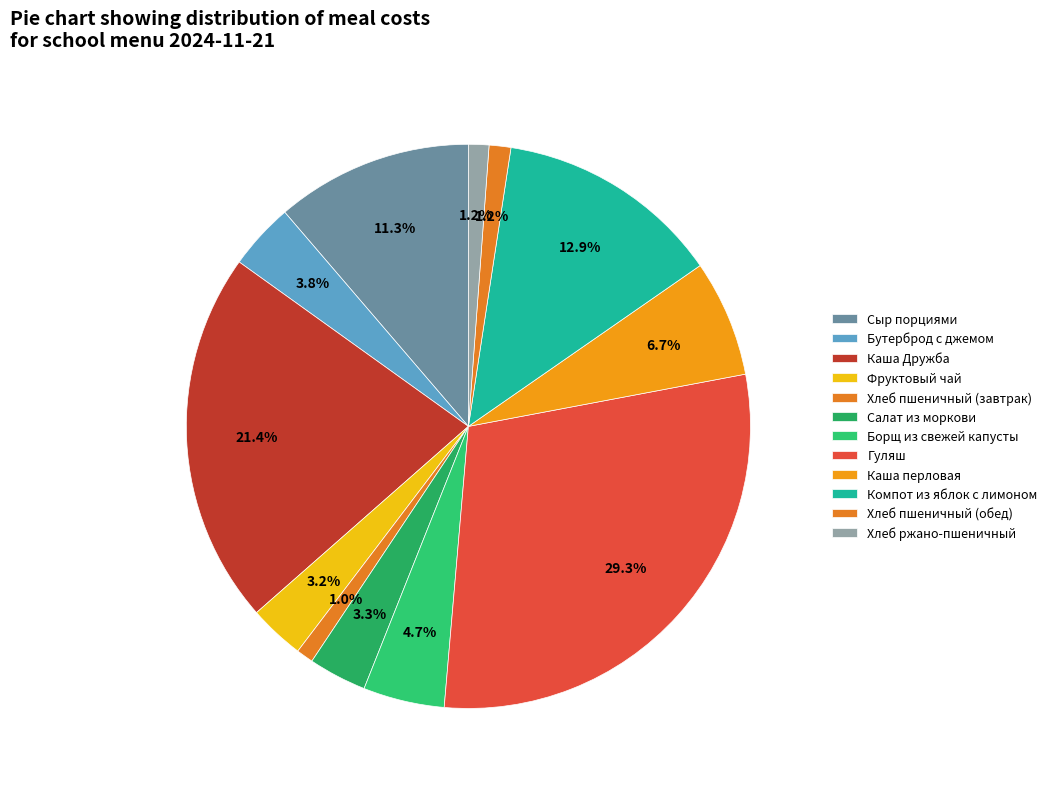

How many slices are in this pie chart?

12